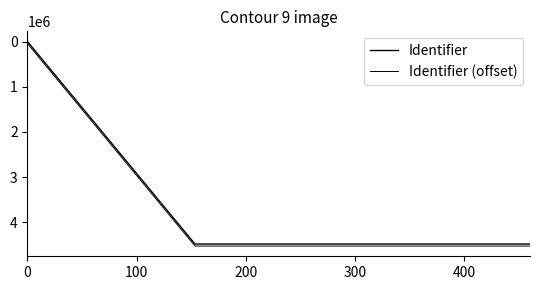

What is the maximum value shown in the chart?

4480058